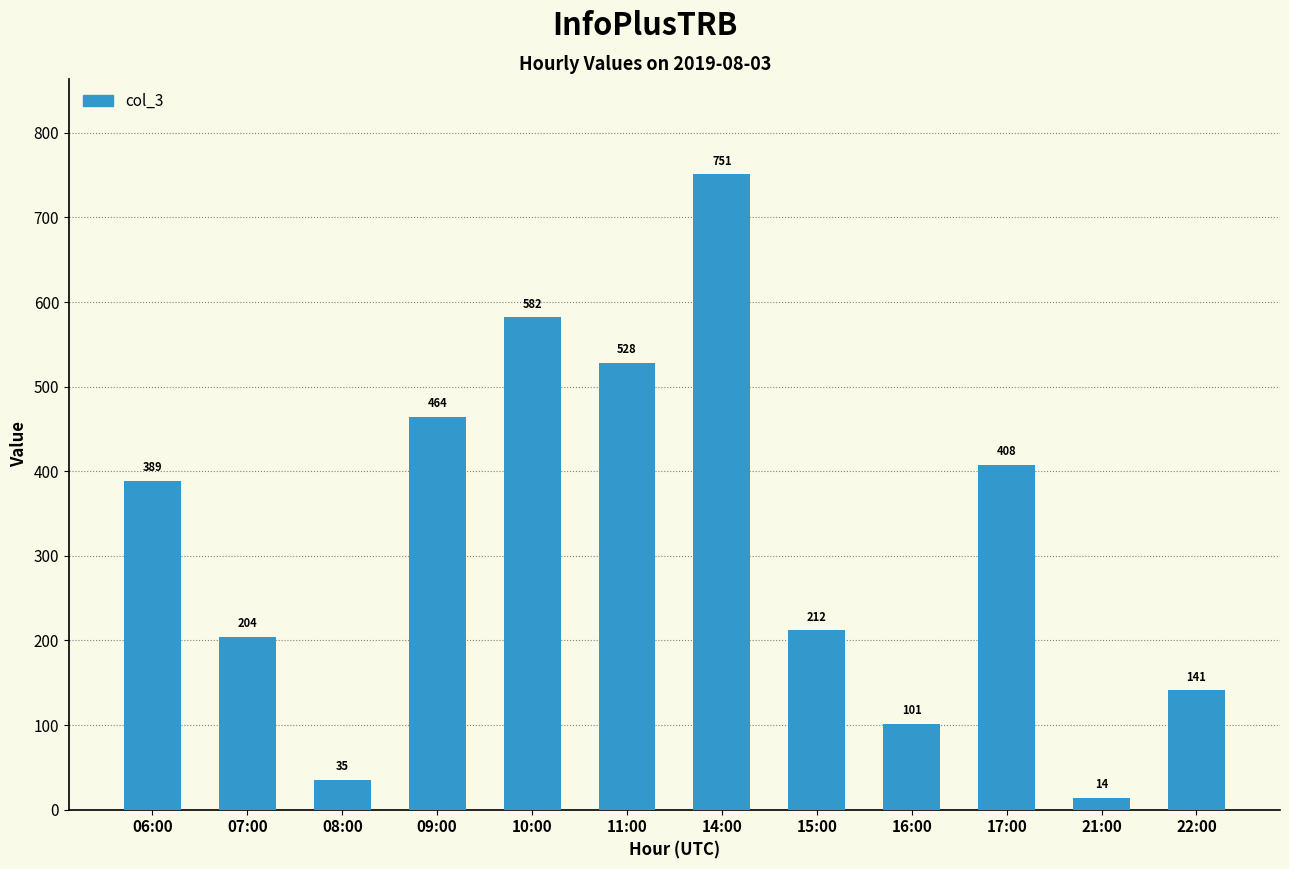

What is the difference between the maximum and minimum values?

737